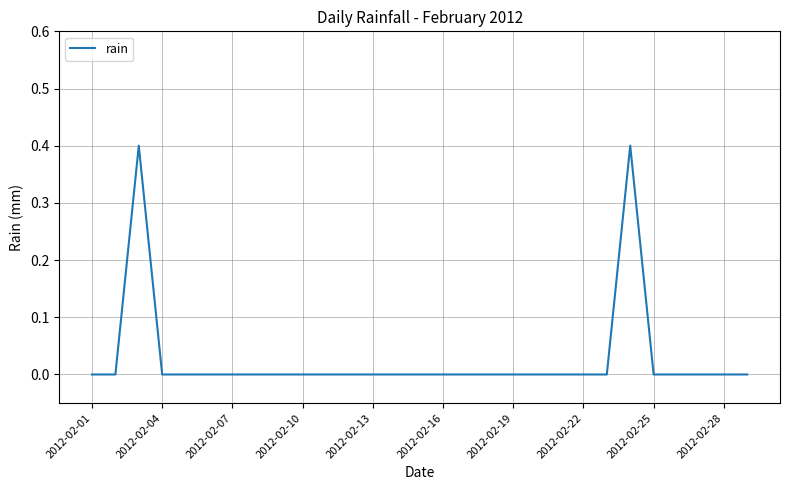

What is the difference between the maximum and minimum values?

0.4